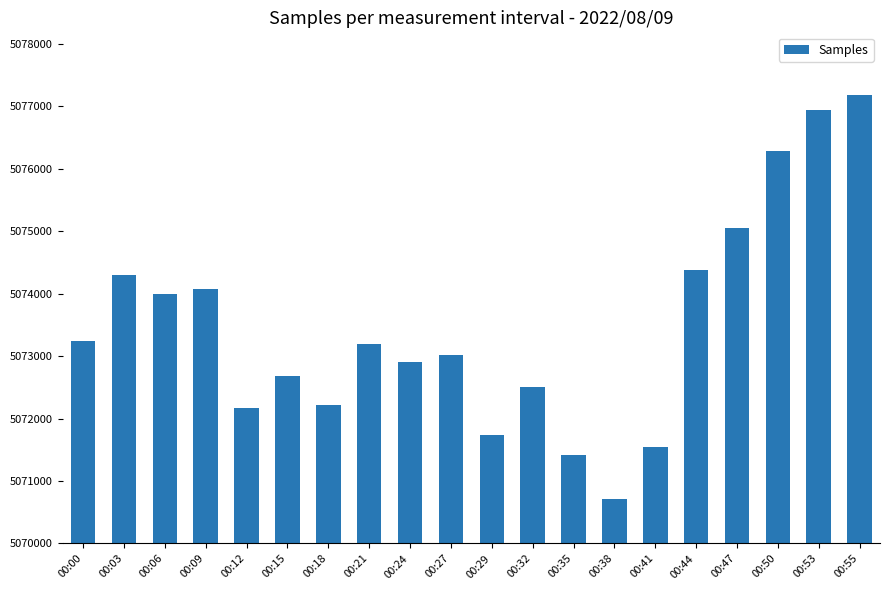

The chart shows a value of 2317321 at 00:41. True or false?

False